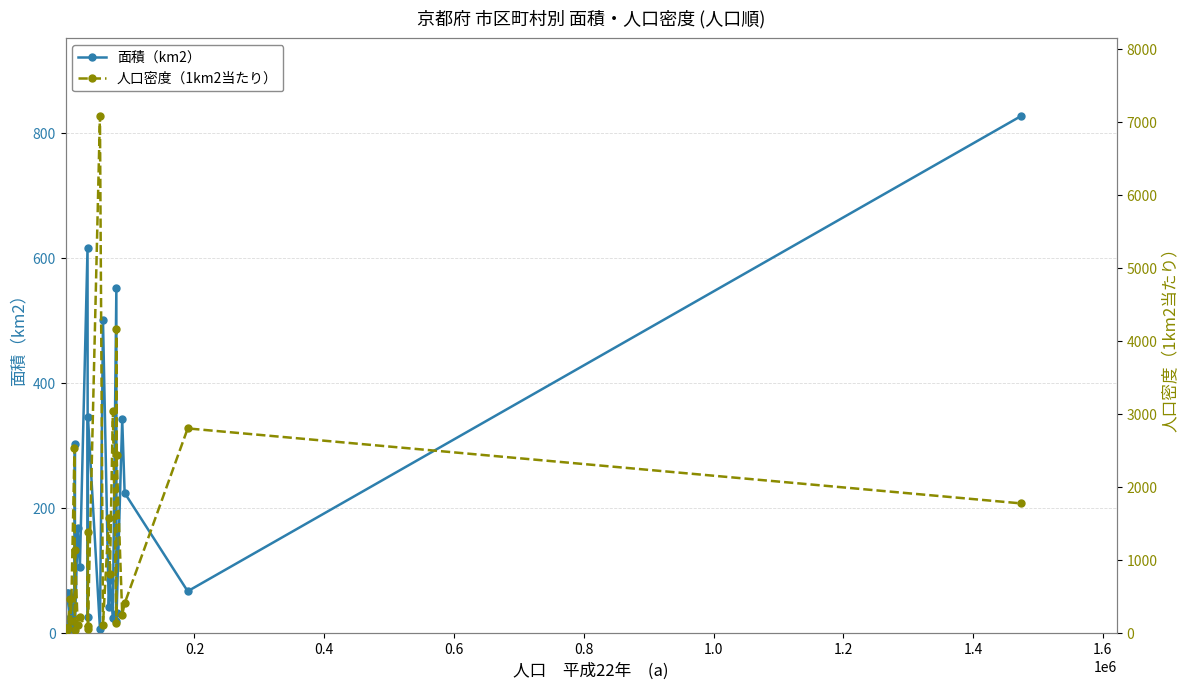

What is the average value of the 人口密度（1km2当たり） series?

1197.5